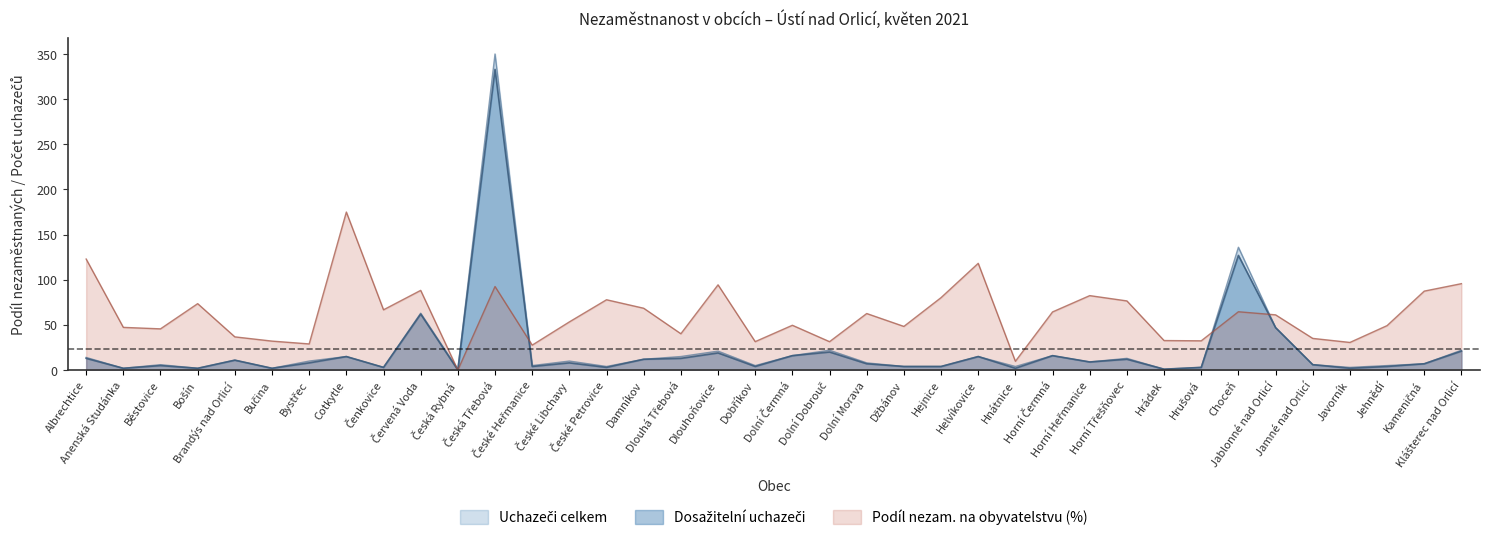

What position from the right is Anenská Studánka?

37